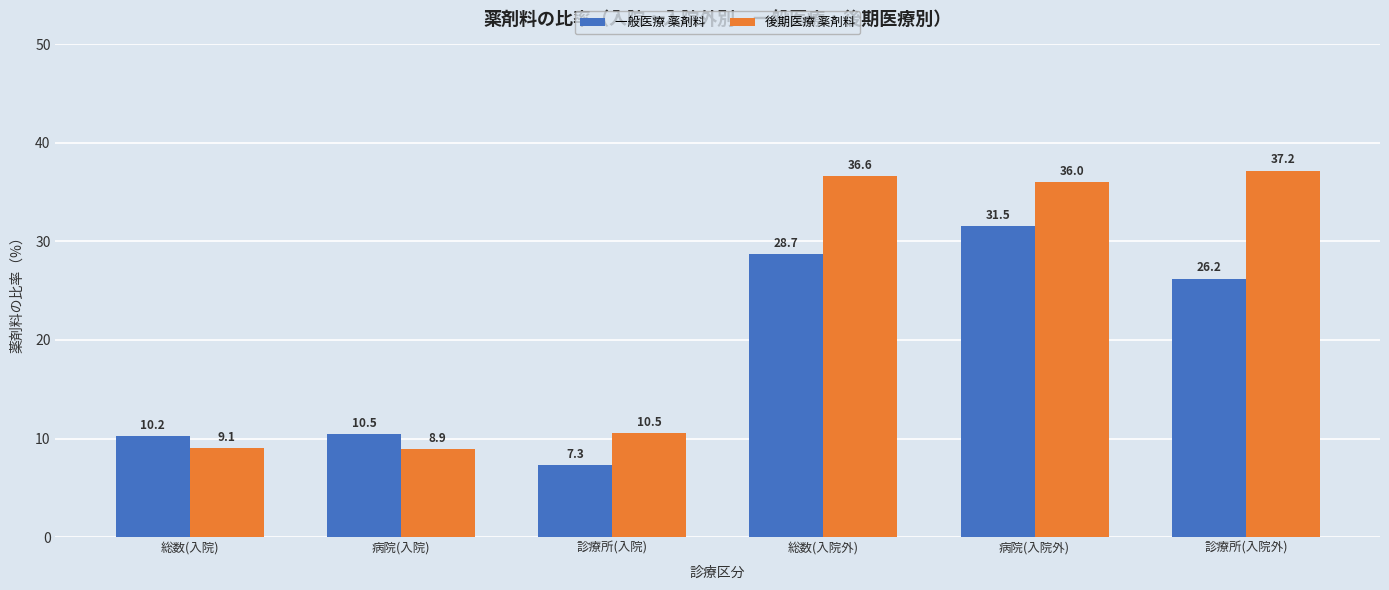

What is the label of the 6th bar from the left?

診療所(入院外)